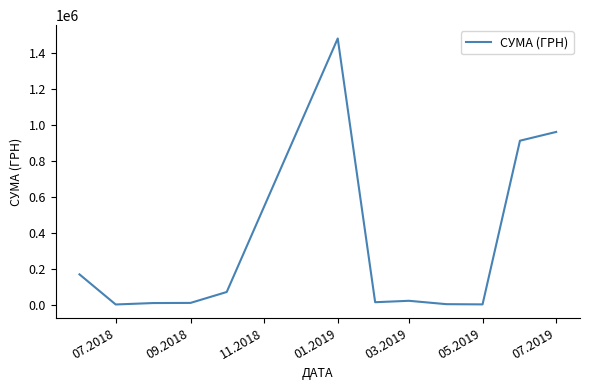

What is the difference between the maximum and minimum values?

1479432.9